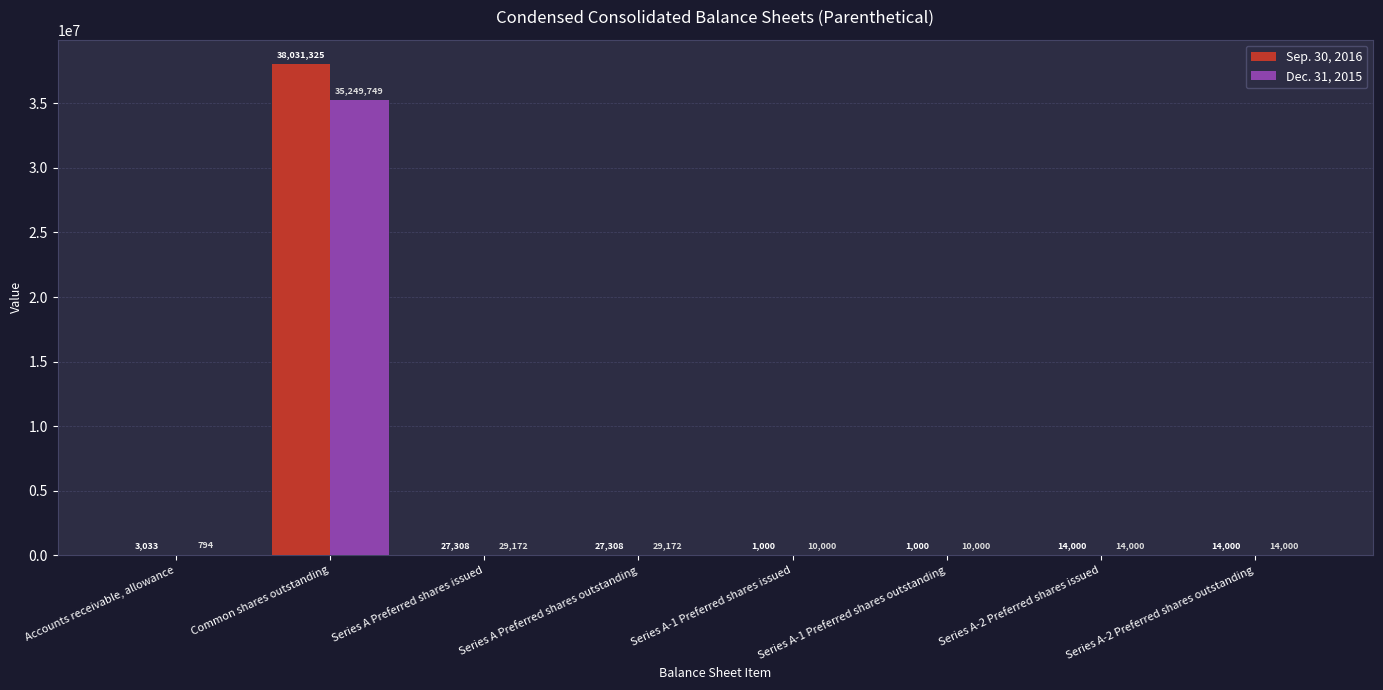

What is the average value of the Dec. 31, 2015 series?

4419611